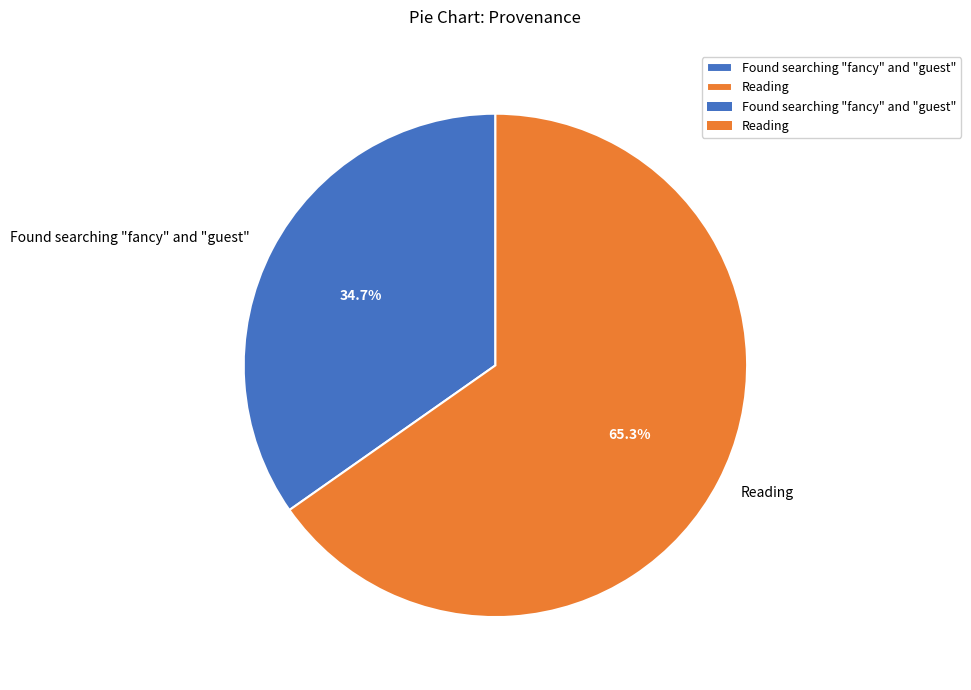

Is it true that Found searching "fancy" and "guest" is 41% of the pie?

False